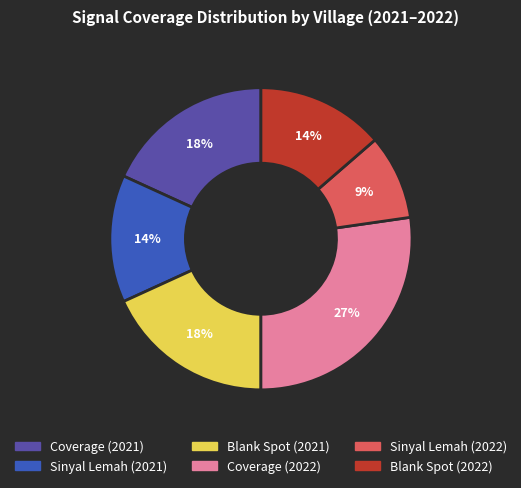

Is there any slice that represents more than half of the pie?

No